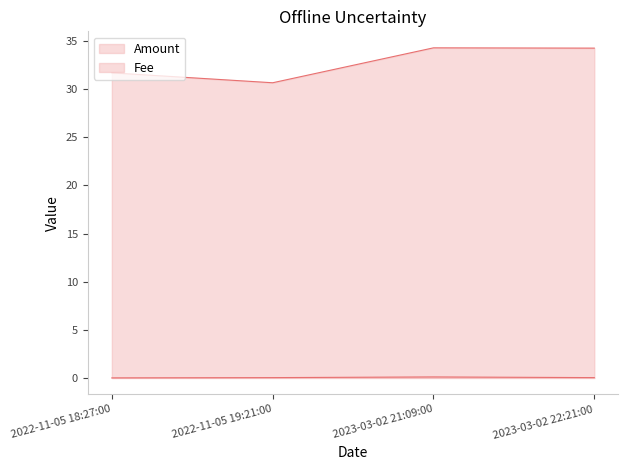

What is the average value of the Amount series?

32.7